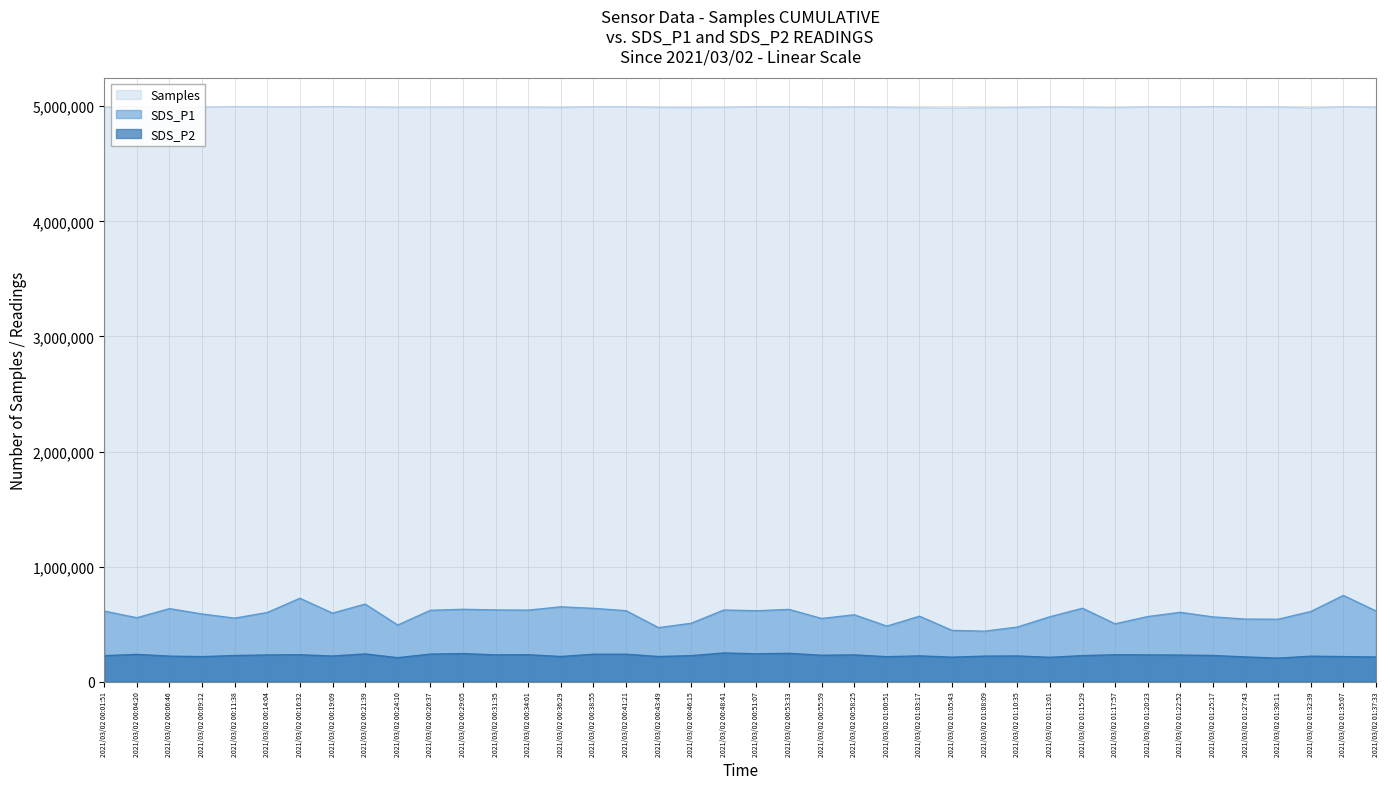

List the labels in order of SDS_P2 value, largest first.

2021/03/02 00:48:41, 2021/03/02 00:53:33, 2021/03/02 00:29:05, 2021/03/02 00:51:07, 2021/03/02 00:21:39, 2021/03/02 00:26:37, 2021/03/02 00:38:55, 2021/03/02 00:41:21, 2021/03/02 00:04:20, 2021/03/02 00:34:01, 2021/03/02 01:17:57, 2021/03/02 00:16:32, 2021/03/02 00:31:35, 2021/03/02 00:58:25, 2021/03/02 01:20:23, 2021/03/02 00:14:04, 2021/03/02 01:22:52, 2021/03/02 00:55:59, 2021/03/02 01:25:17, 2021/03/02 00:11:38, 2021/03/02 01:15:29, 2021/03/02 00:01:51, 2021/03/02 00:46:15, 2021/03/02 01:03:17, 2021/03/02 01:10:35, 2021/03/02 00:19:09, 2021/03/02 00:06:46, 2021/03/02 01:08:09, 2021/03/02 01:32:39, 2021/03/02 00:36:29, 2021/03/02 00:43:49, 2021/03/02 01:35:07, 2021/03/02 00:09:12, 2021/03/02 01:00:51, 2021/03/02 01:27:43, 2021/03/02 01:37:33, 2021/03/02 01:05:43, 2021/03/02 01:13:01, 2021/03/02 00:24:10, 2021/03/02 01:30:11